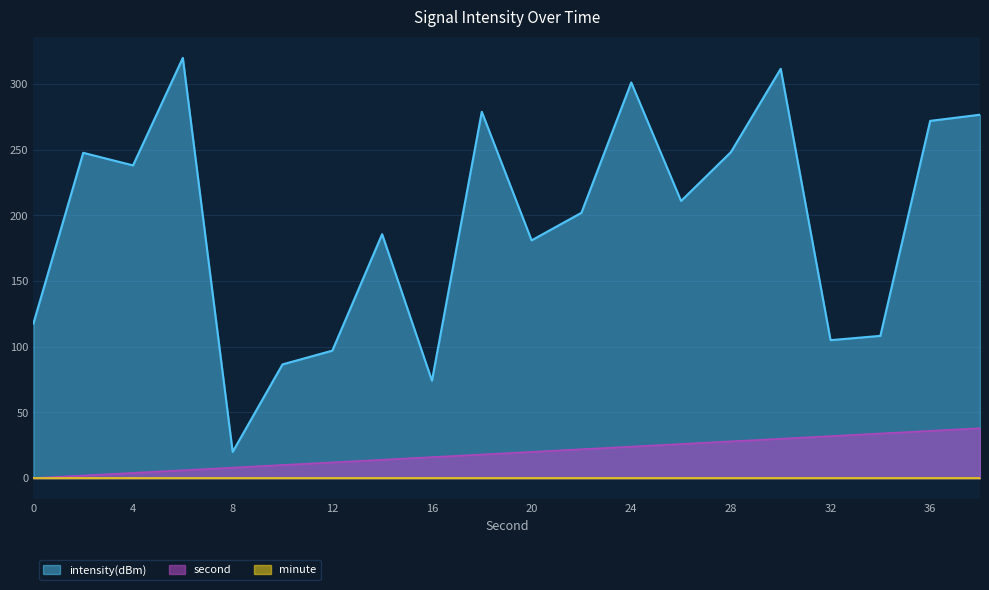

Is it true that second equals 10.0 at 10?

True